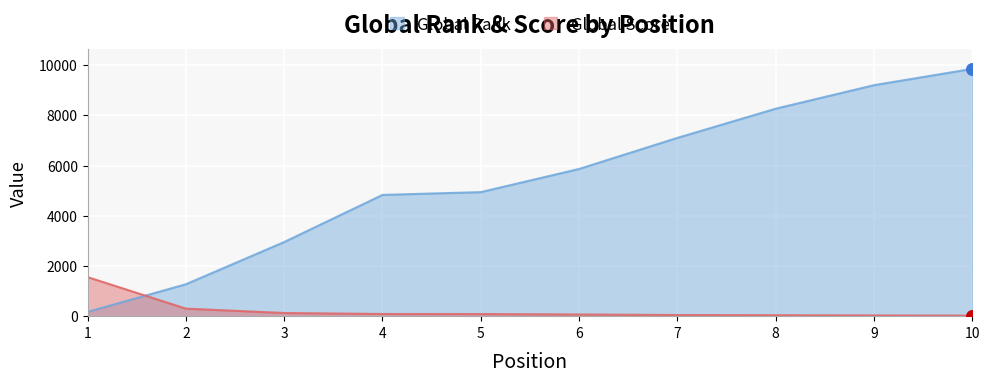

What are all the series names shown in the legend?

Global Rank, Global Score